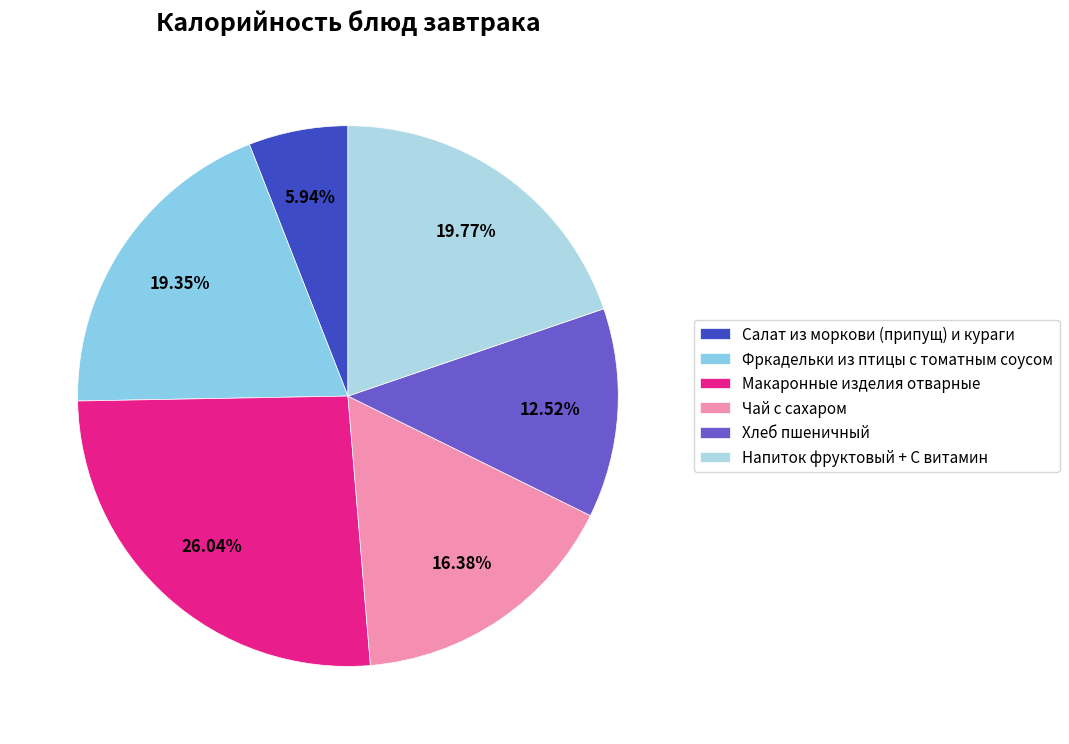

Which has a higher value, Хлеб пшеничный or Чай с сахаром?

Чай с сахаром